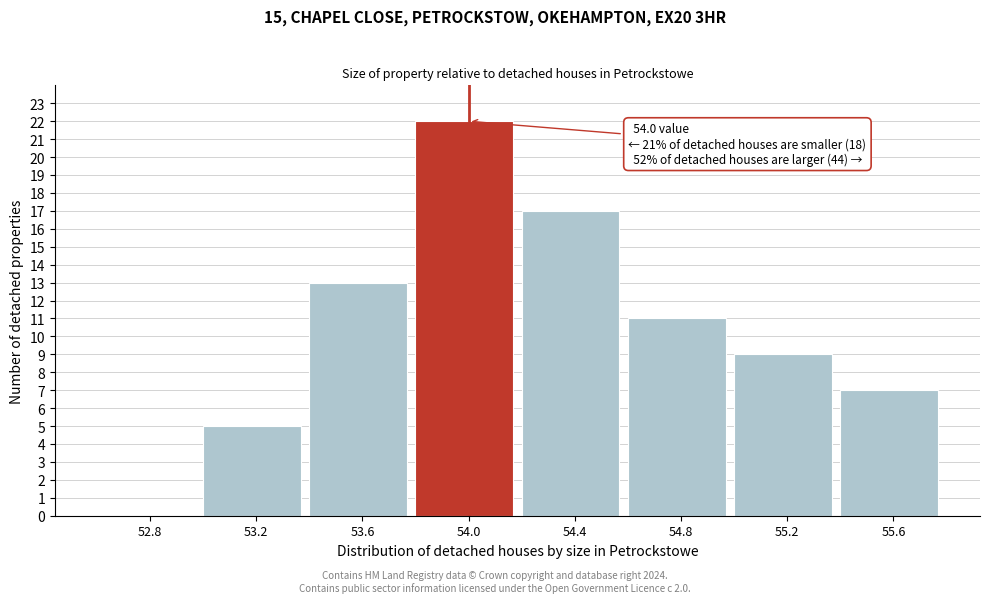

Reading left to right, transcribe all the data shown in this chart.

52.8=0	53.2=5	53.6=13	54.0=22	54.4=17	54.8=11	55.2=9	55.6=7